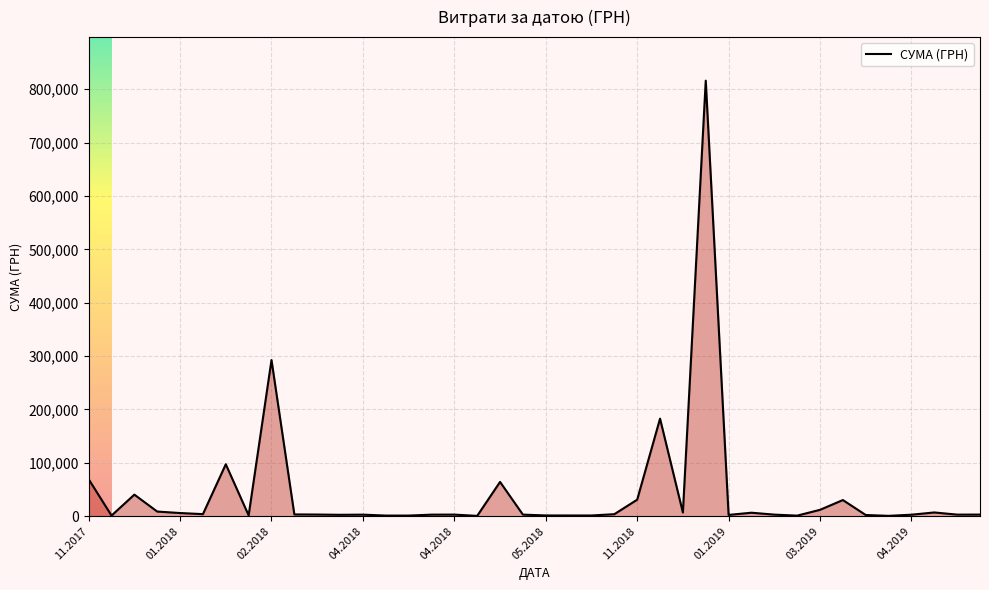

Does the chart display data point markers on the line(s)?

No